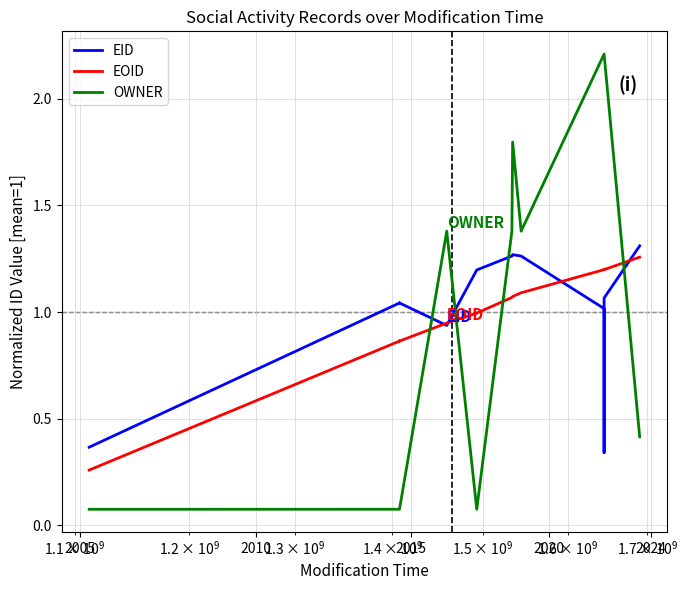

List the series in order of their peak value, lowest first.

EOID, EID, OWNER